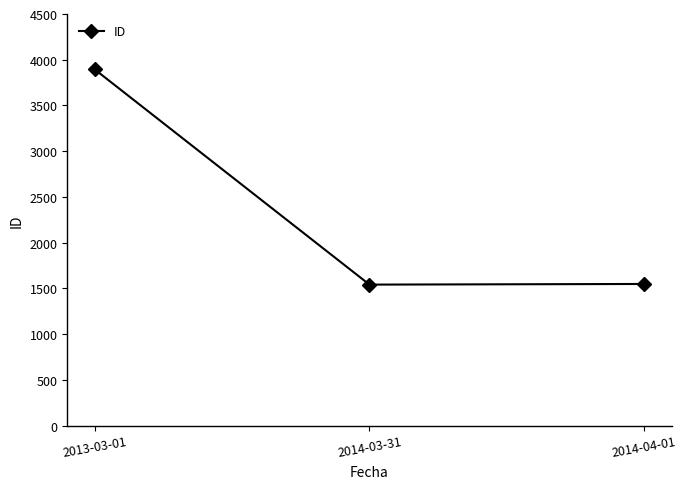

Count the number of data series in this chart.

1